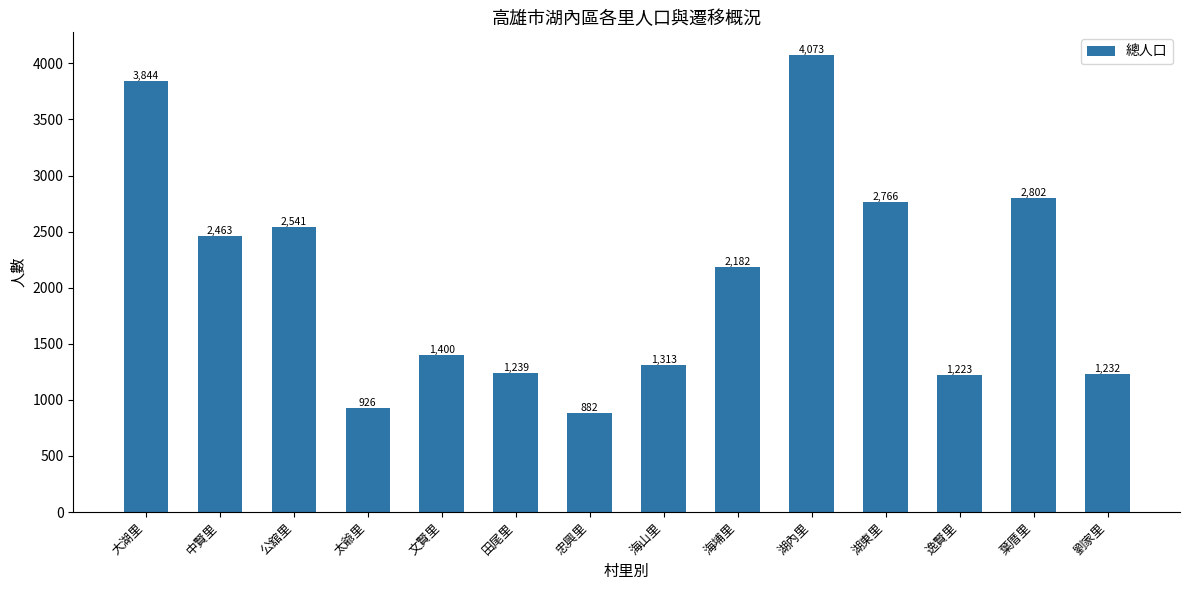

Reading left to right, list all the values displayed in this chart.

3844	2463	2541	926	1400	1239	882	1313	2182	4073	2766	1223	2802	1232